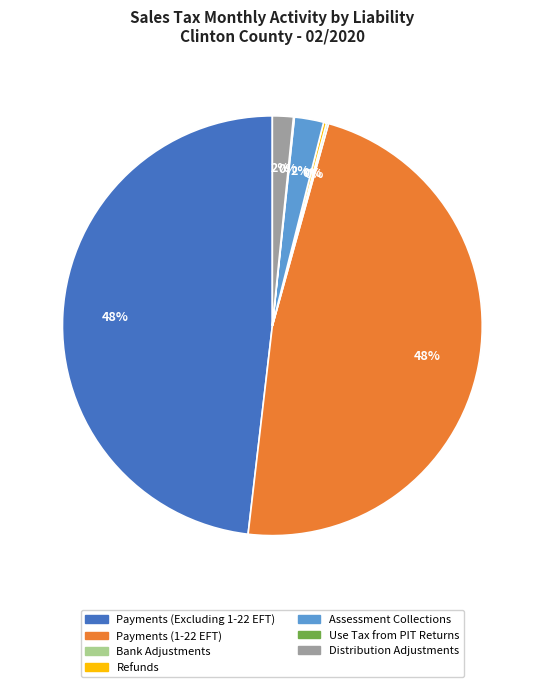

To the nearest percent, what percentage of the pie is Payments (1-22 EFT)?

48%